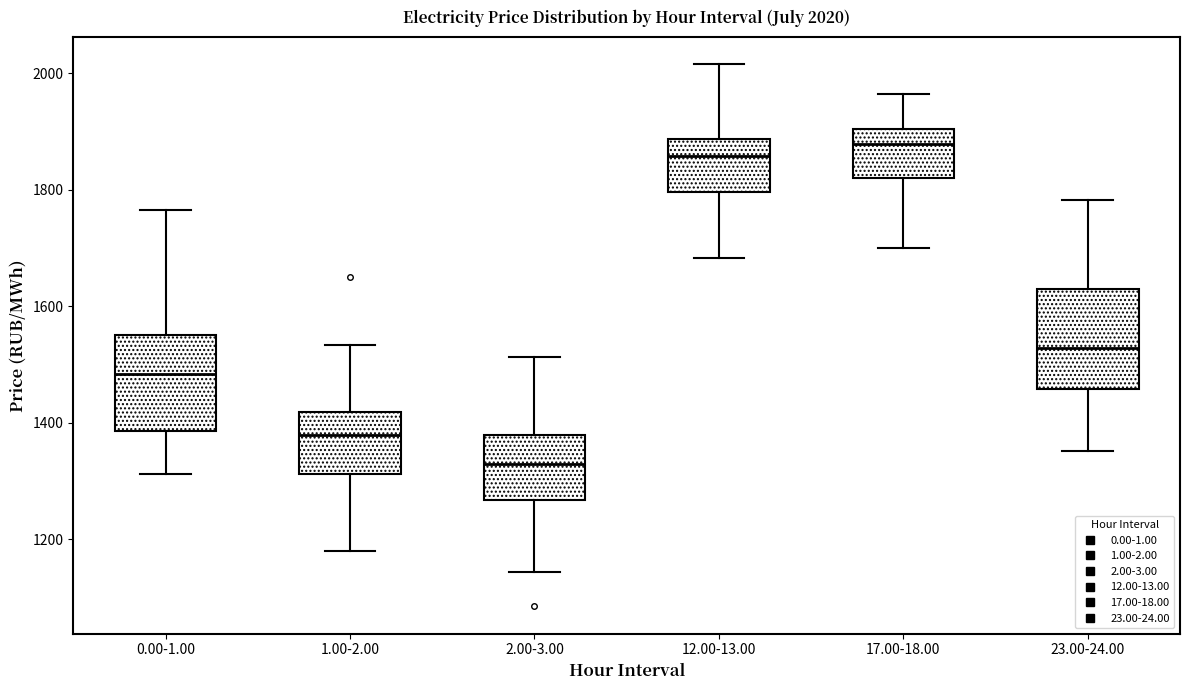

Which box's median line is the lowest?

2.00-3.00